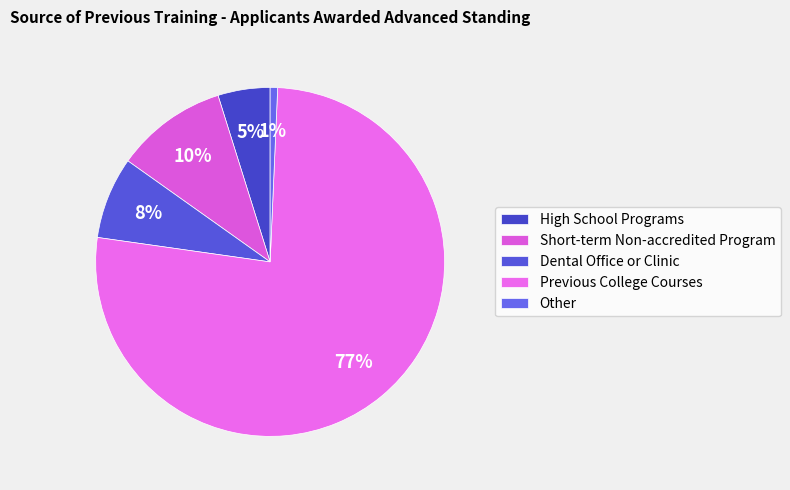

What is the smallest slice in the pie chart?

Other